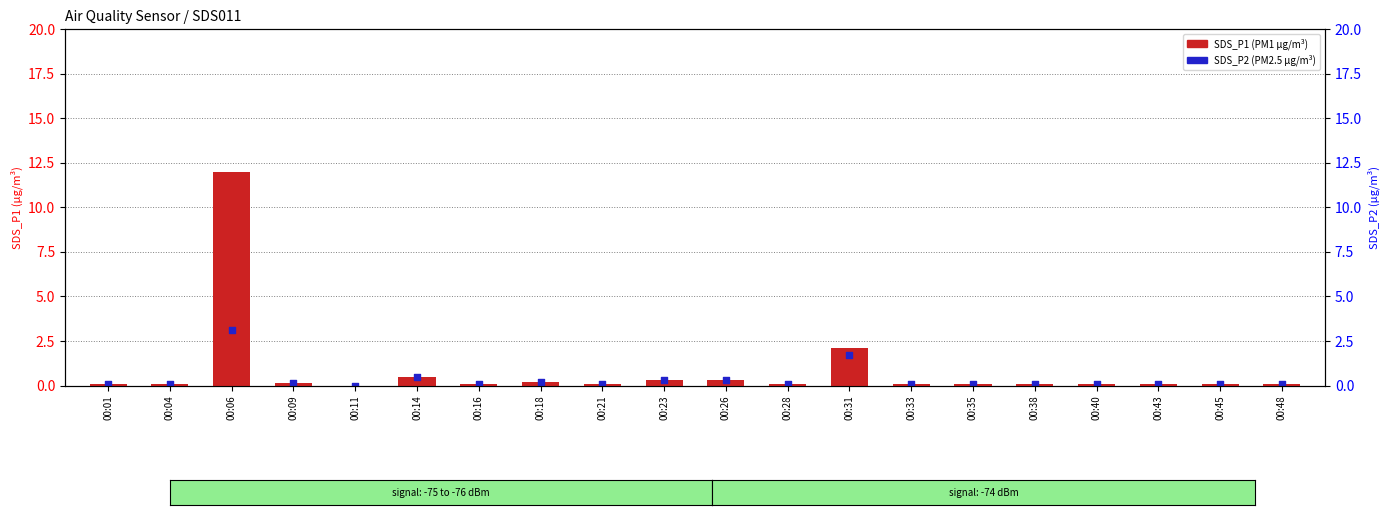

What are all the series names shown in the legend?

SDS_P1 (PM1), SDS_P2 (PM2.5)